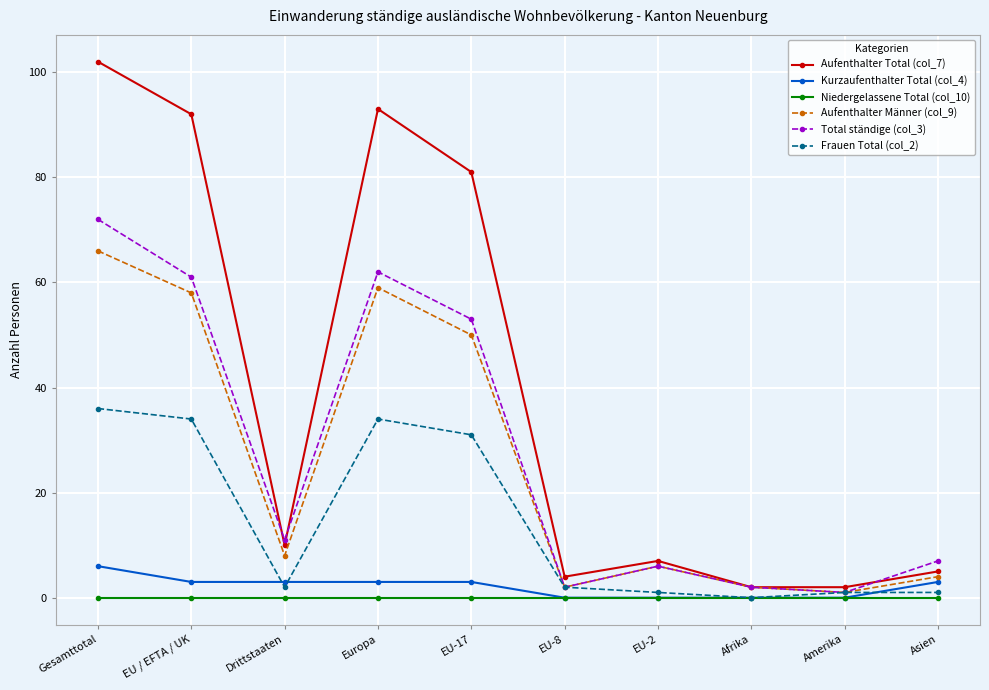

What is the total value across all series at EU-8?

10